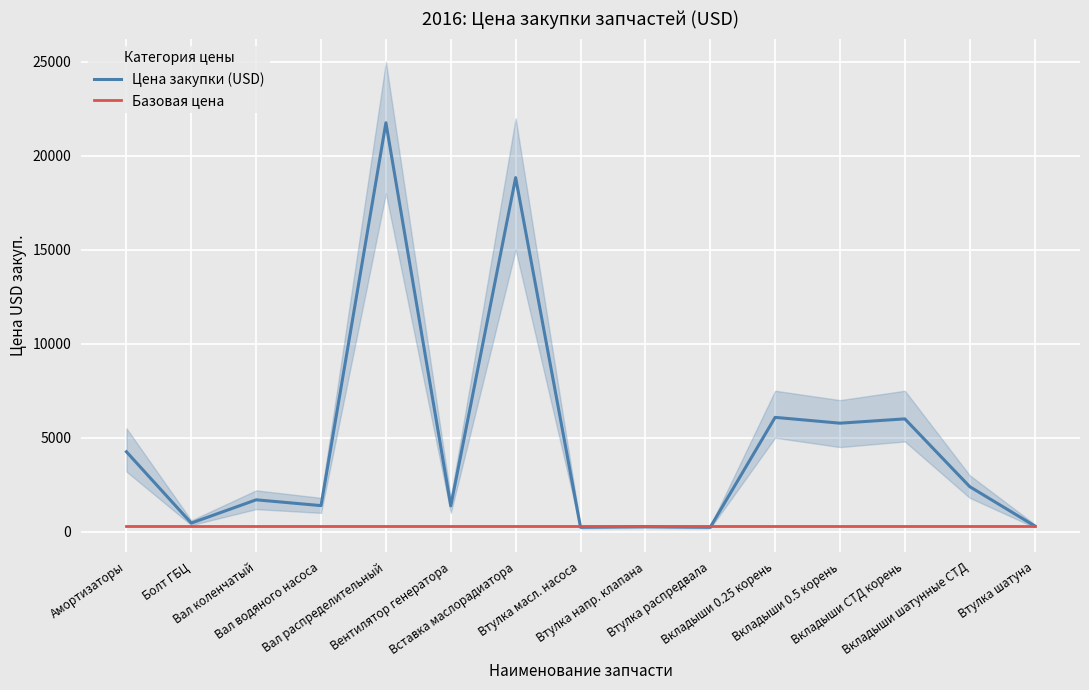

Which series has the largest total across all categories?

Цена закупки (USD)